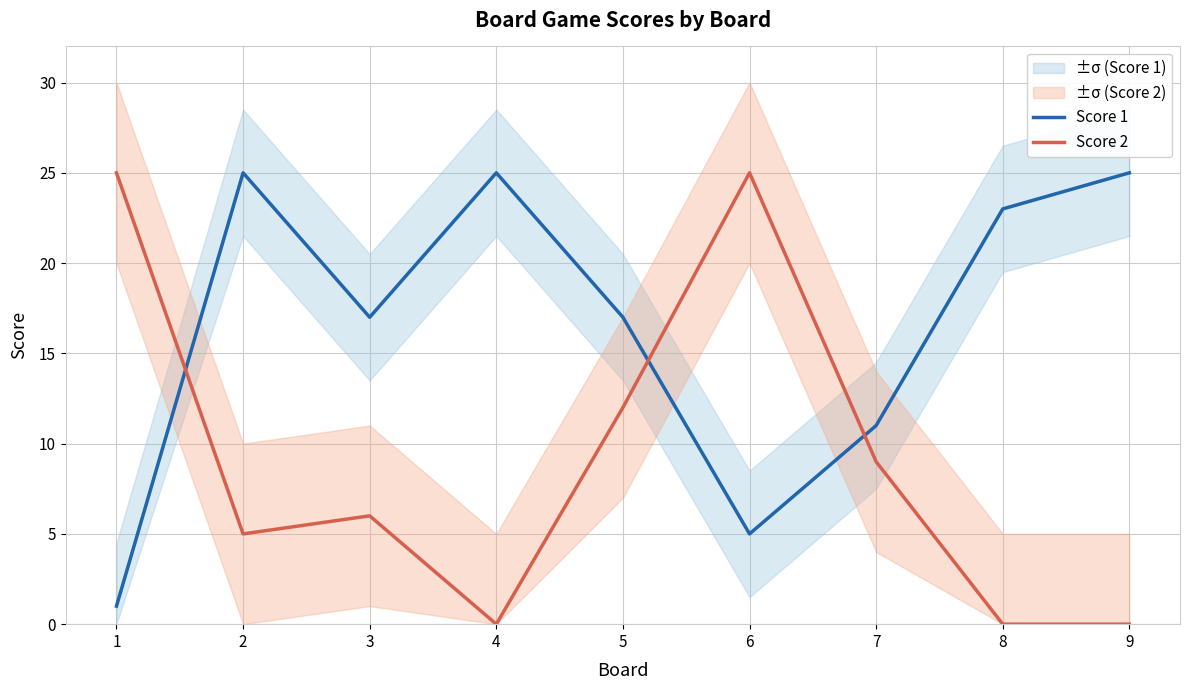

What is the sum of the Score 2 values at 5 and 7?

21